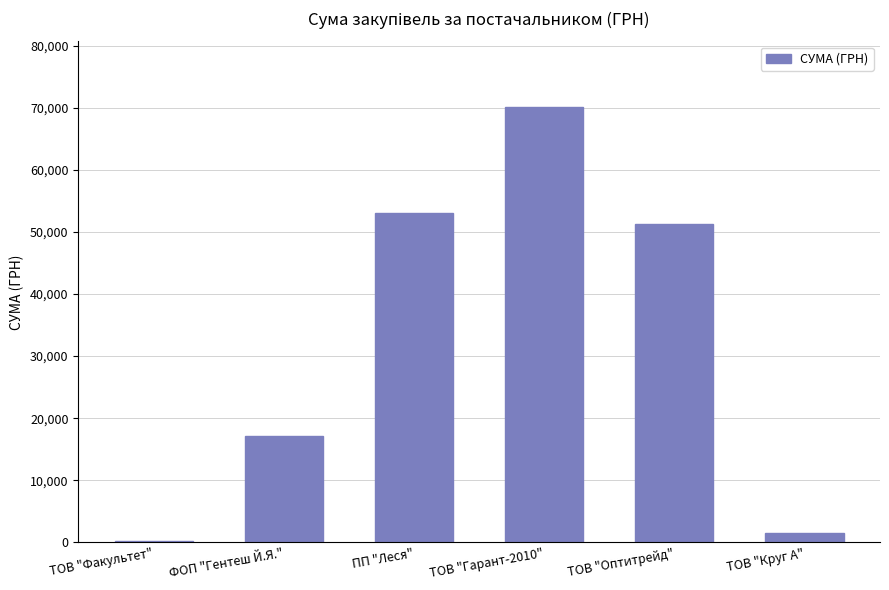

What is the sum of all values?

193206.7